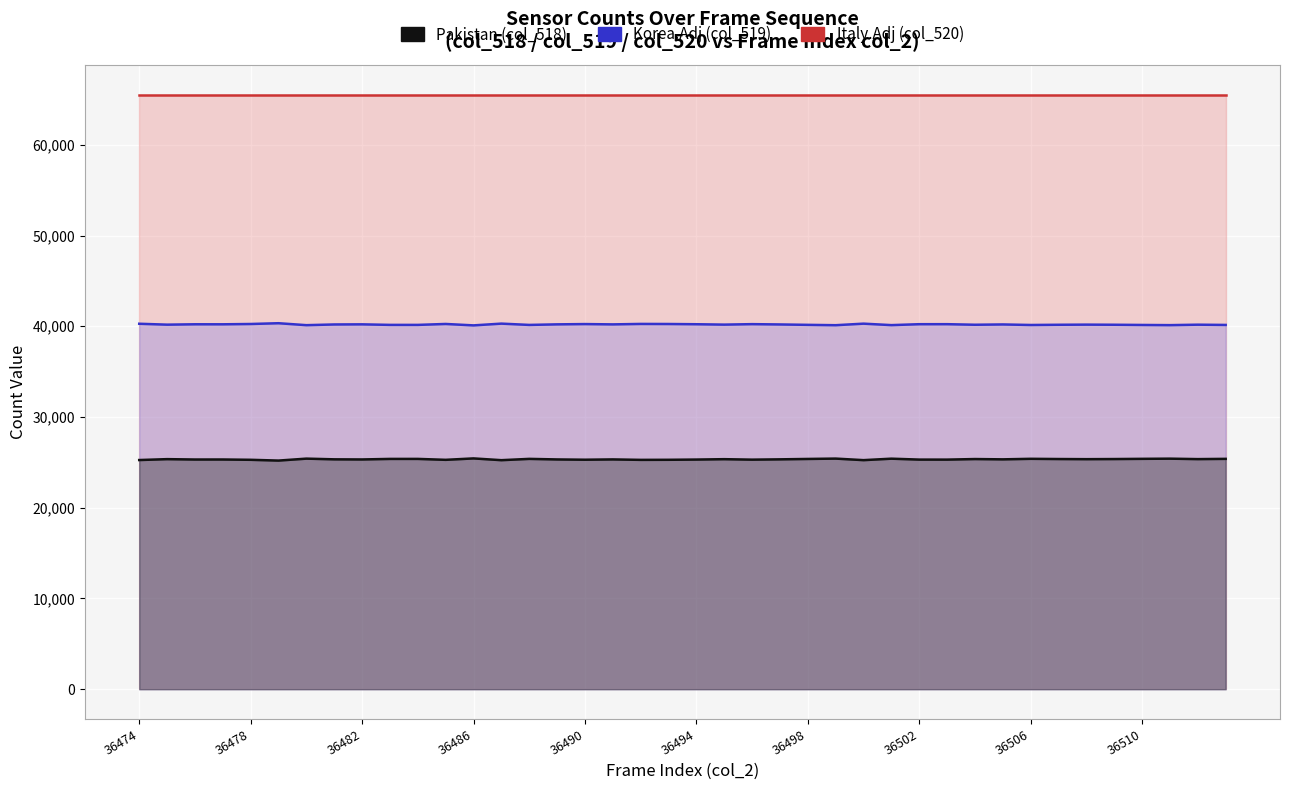

How many interior local valleys does the col_518 series have?

13